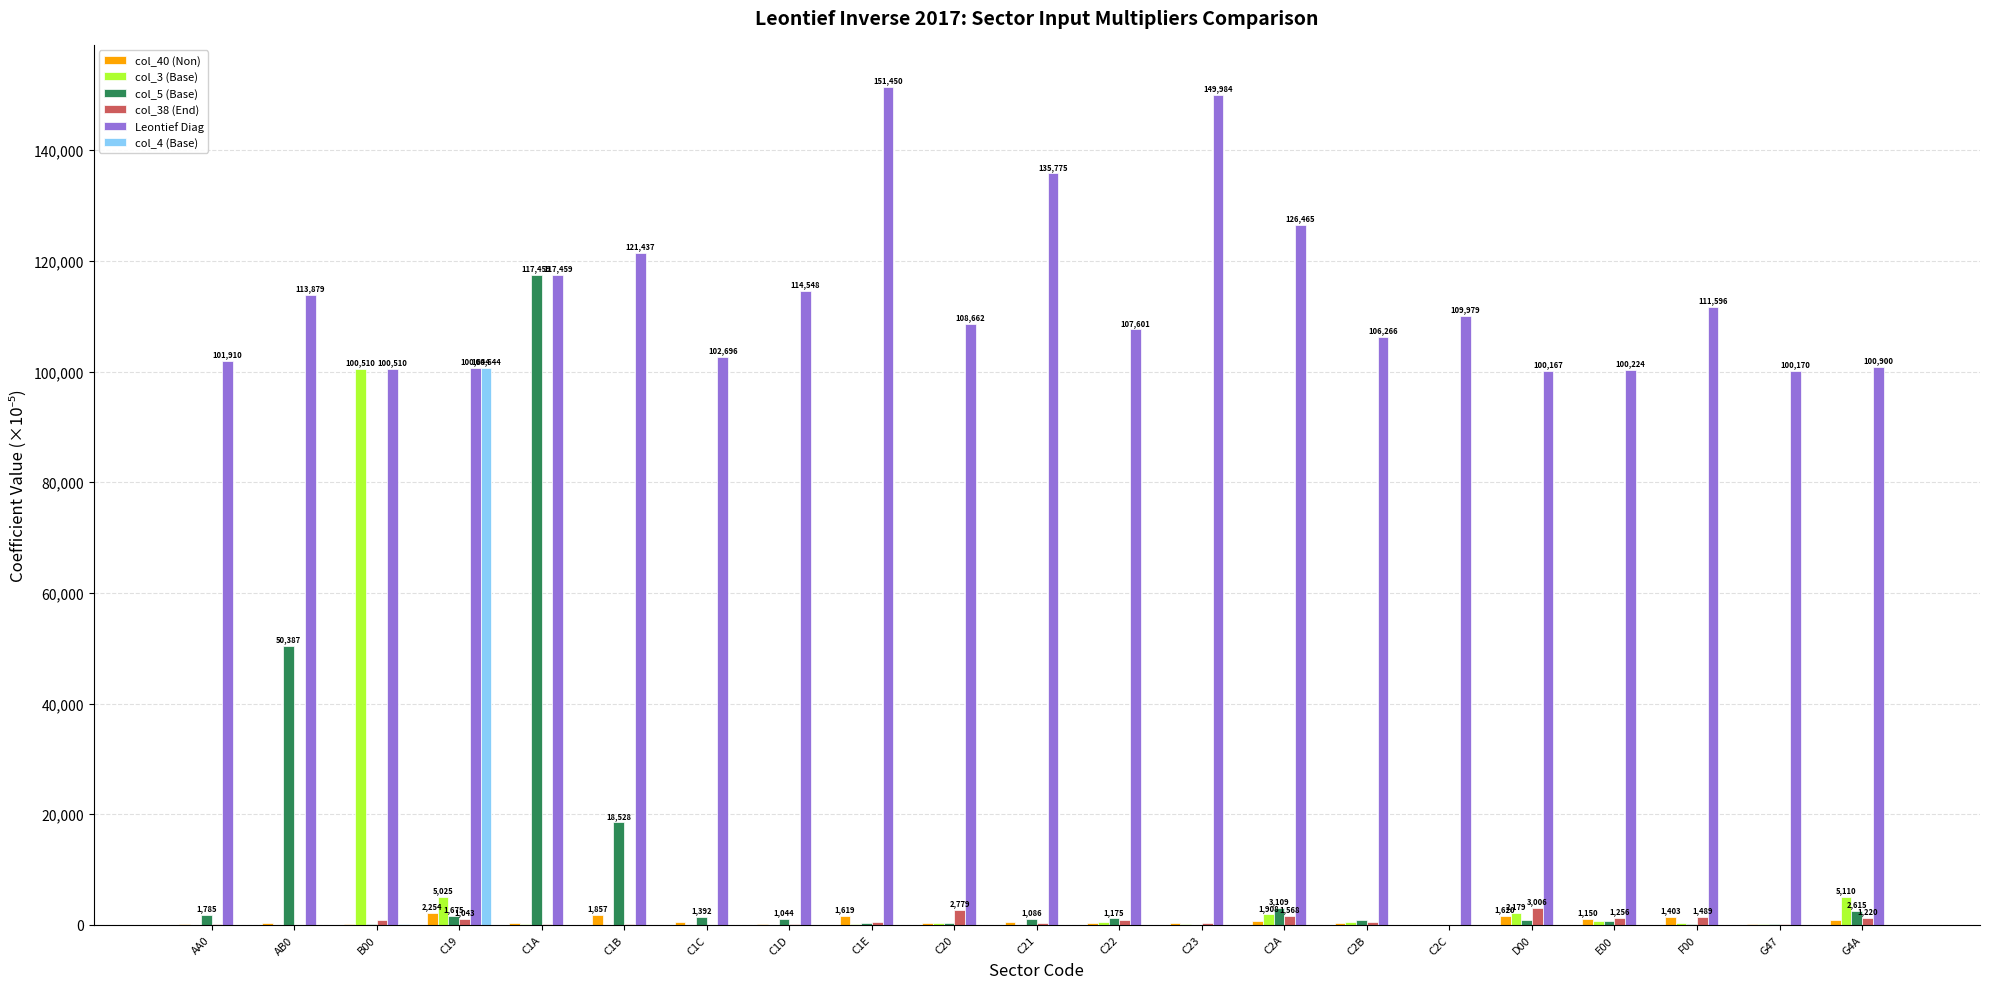

The value of Leontief Diag at E00 is 23501.7. True or false?

False